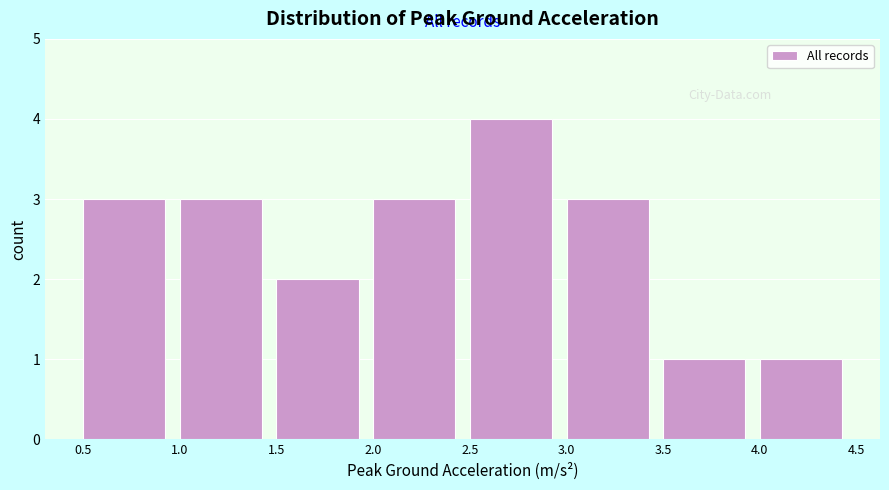

Reading left to right, transcribe this chart: for each bar, give the range it covers on the x-axis and its height. The values are not printed on the chart, so give them approximately, as read against the axis.

0.5 to 1.0: 3
1.0 to 1.5: 3
1.5 to 2.0: 2
2.0 to 2.5: 3
2.5 to 3.0: 4
3.0 to 3.5: 3
3.5 to 4.0: 1
4.0 to 4.5: 1